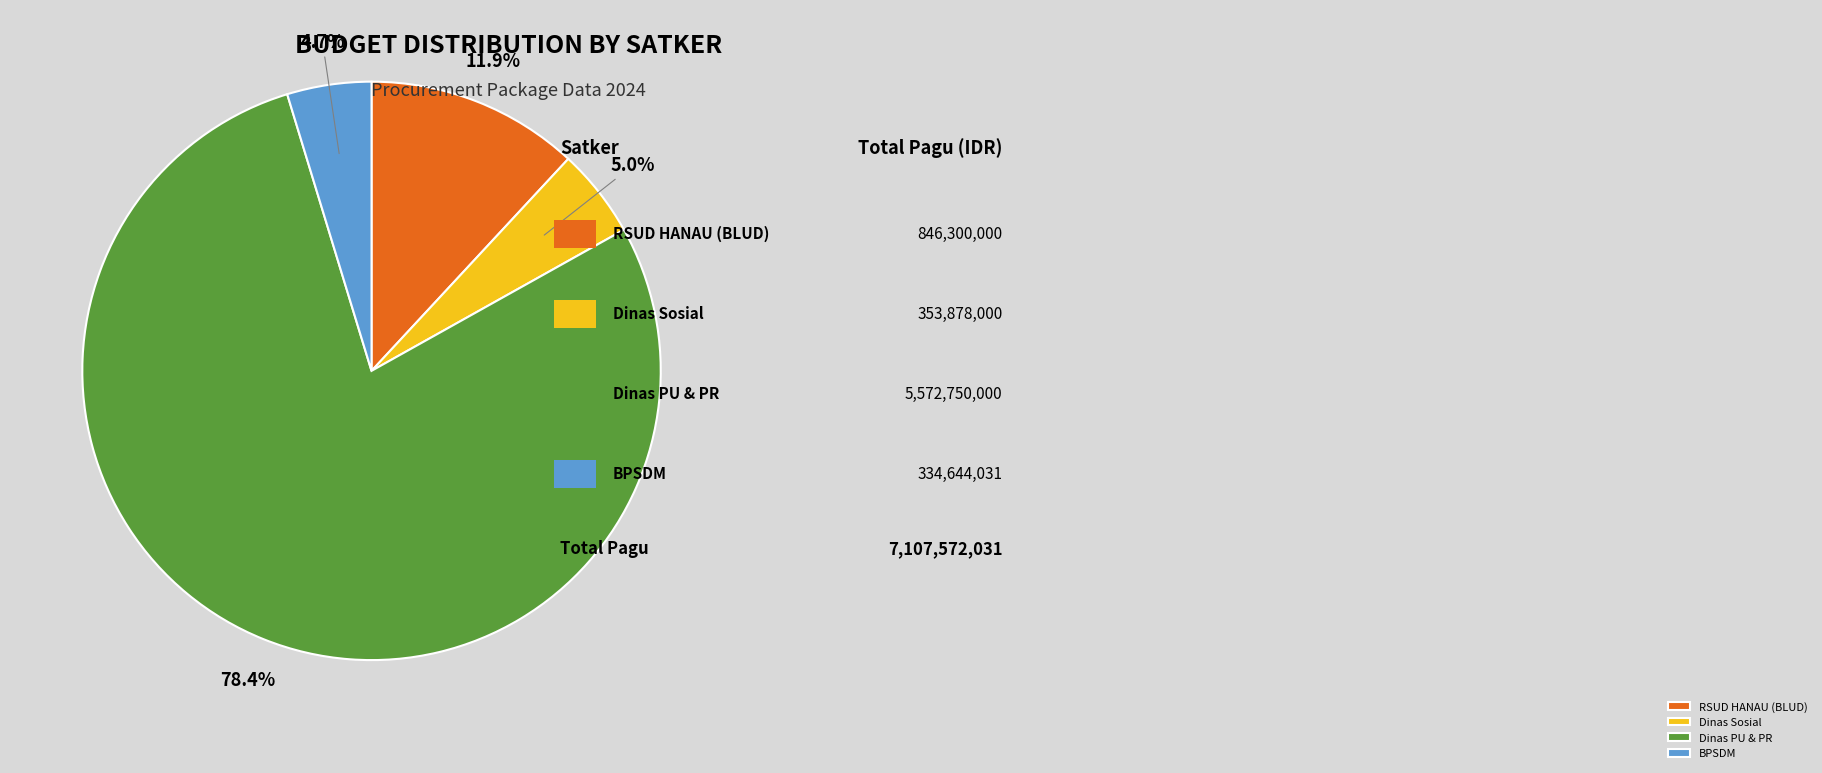

Between BPSDM and Dinas PU & PR, which is larger?

Dinas PU & PR